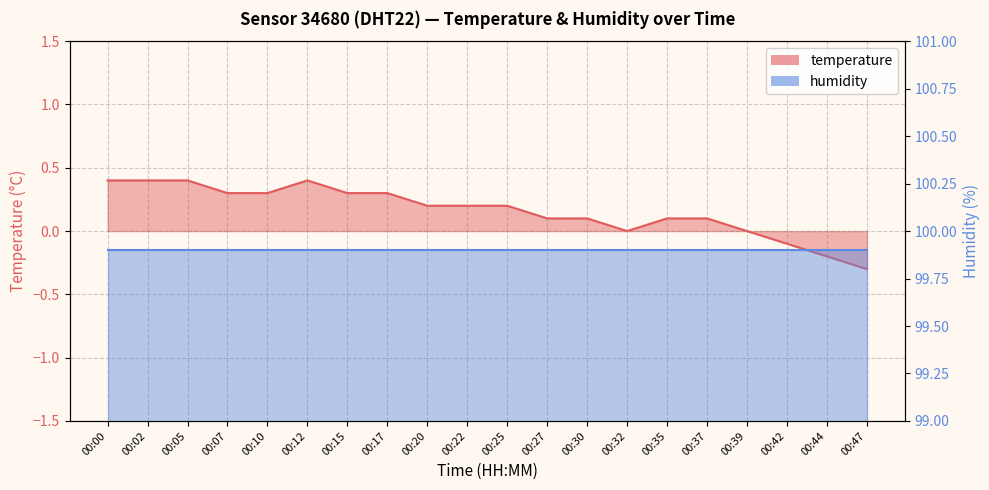

What is the smallest value displayed?

-0.3